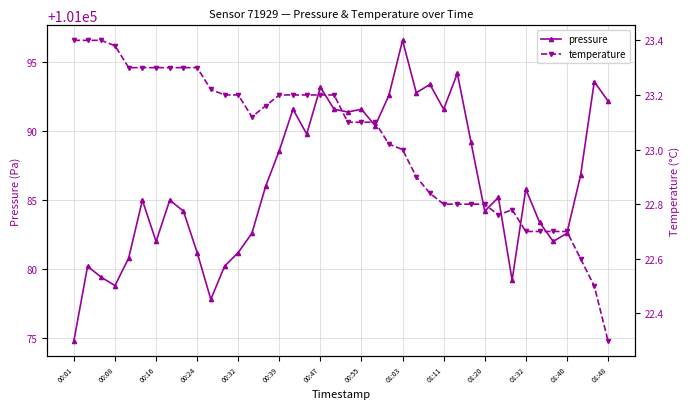

What is the maximum value for pressure?

101096.6